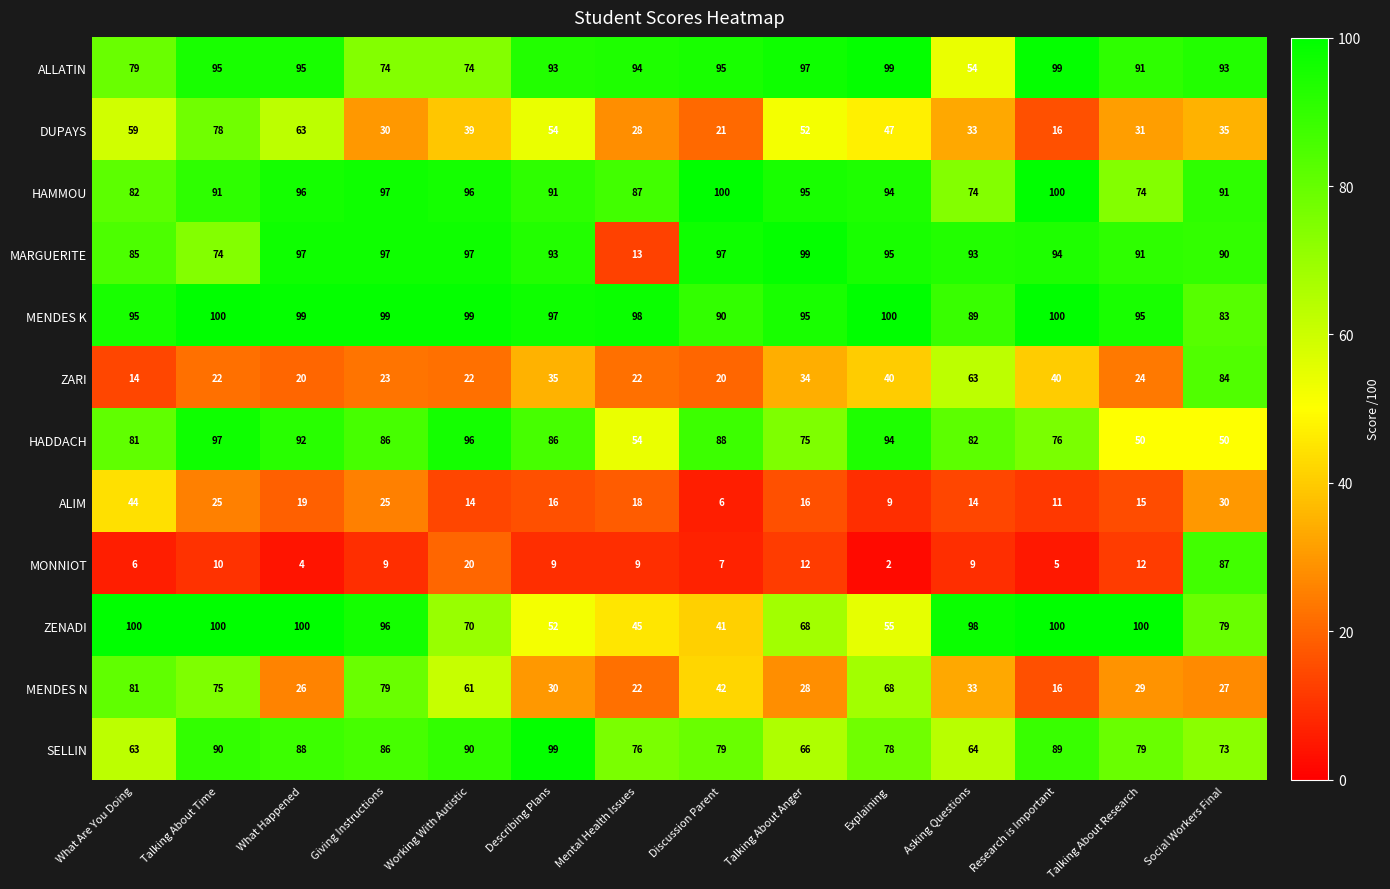

The ALIM series shows 37 at Talking About Time. True or false?

False